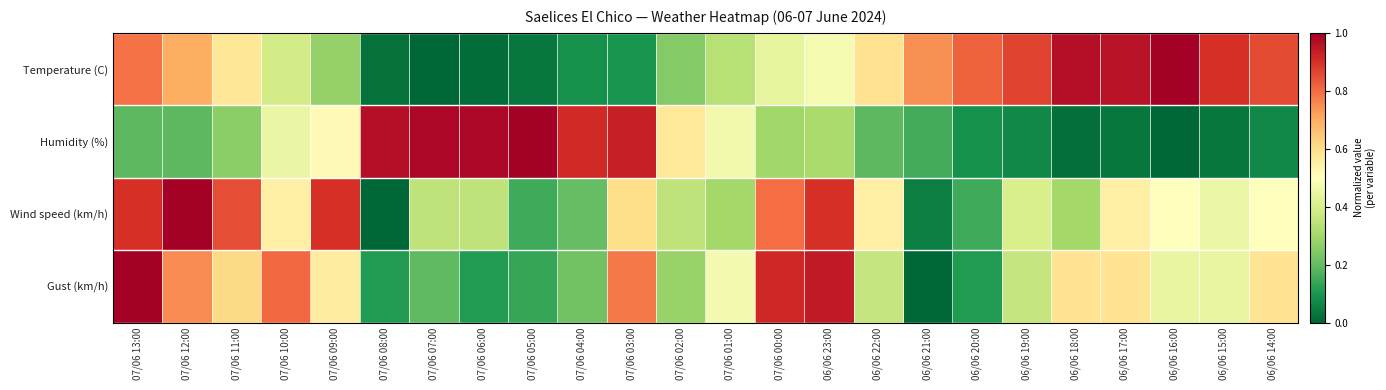

List the series in order of their peak value, lowest first.

Temperature (C), Humidity (%), Wind speed (km/h), Gust (km/h)